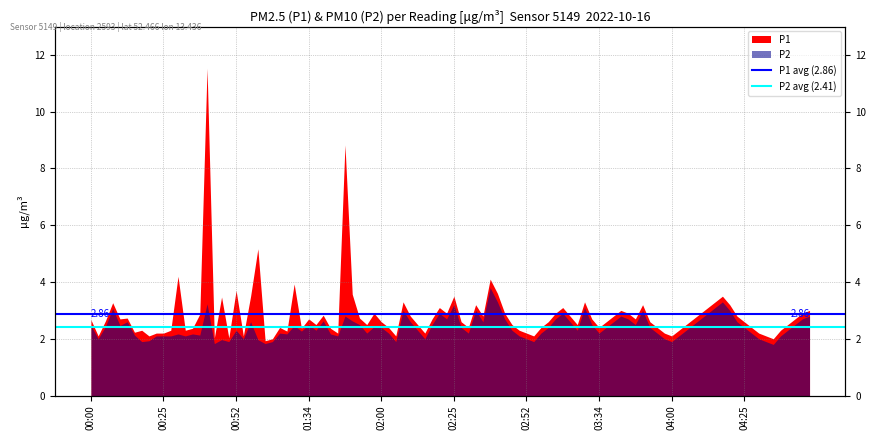

Which category has the lowest value in the P1 avg (2.86) series?

00:00